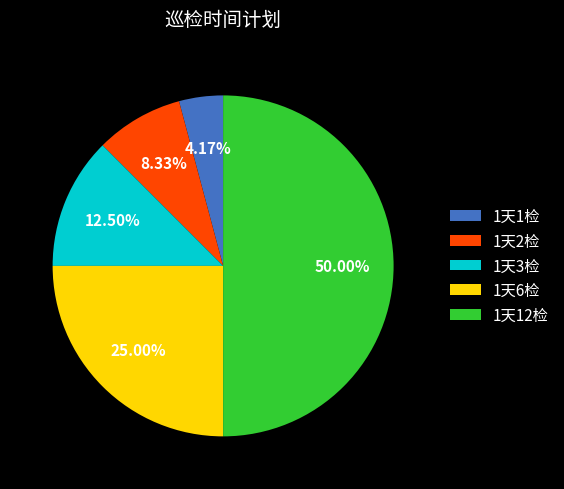

What percentage is the 1天1检 slice, to the nearest percent?

4%